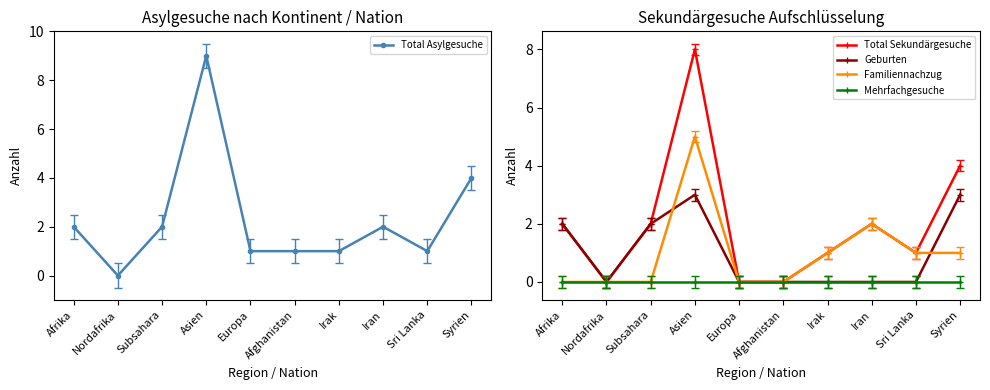

What position from the right is Irak?

4